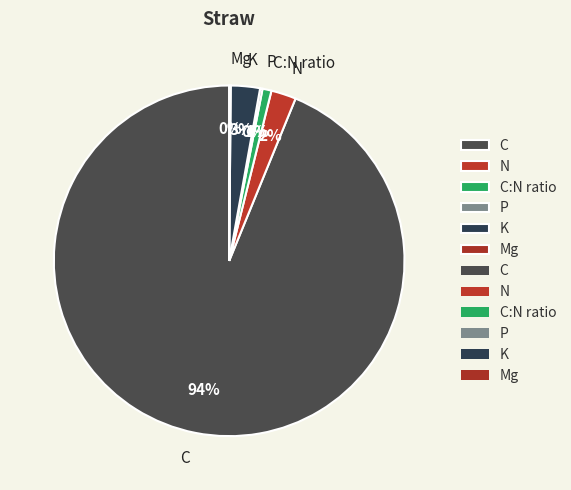

Combined, do C:N ratio and C account for over 50%?

Yes